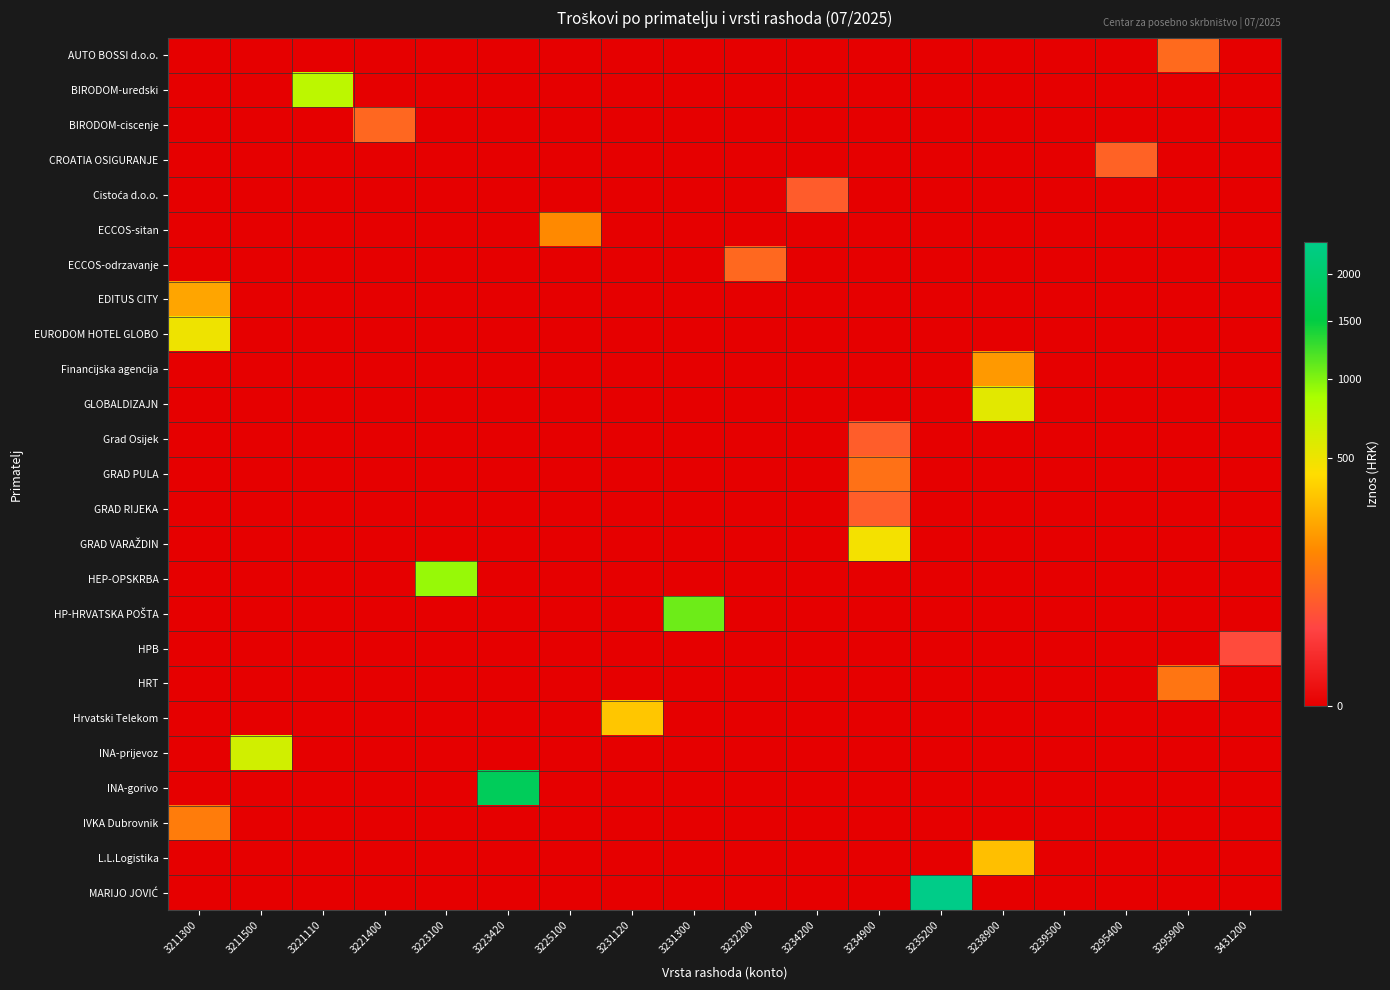

At how many categories does at least one series exceed 1254?

2